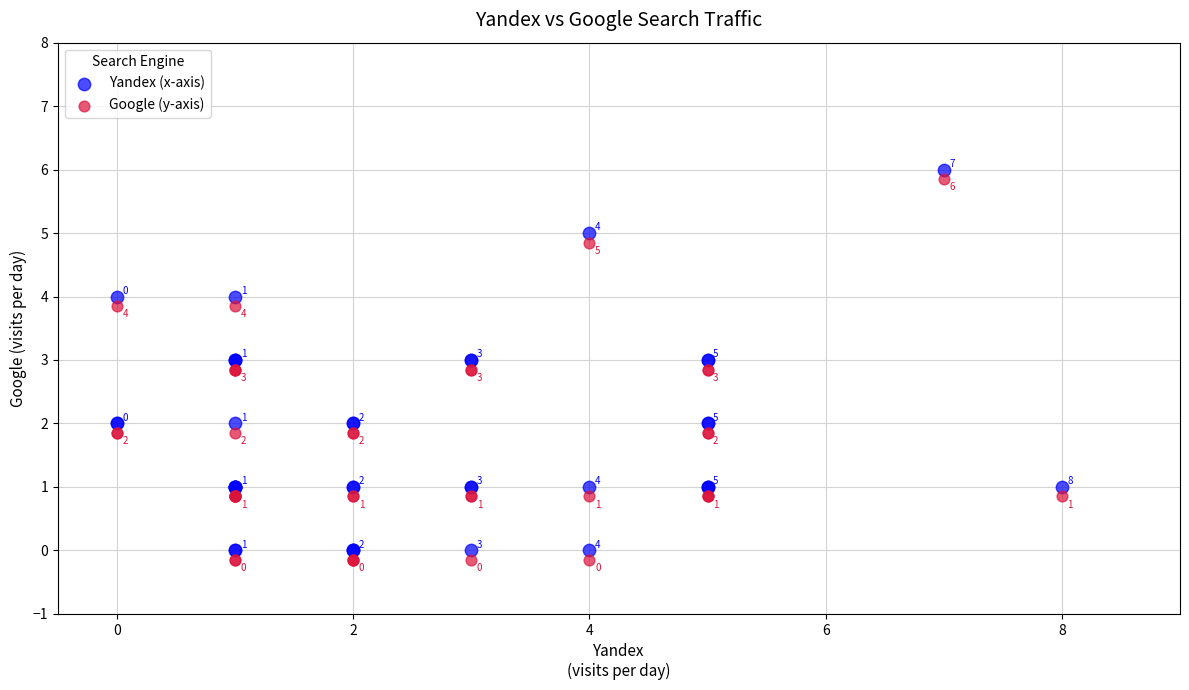

Which series contains the highest Y value?

Yandex (x-axis)